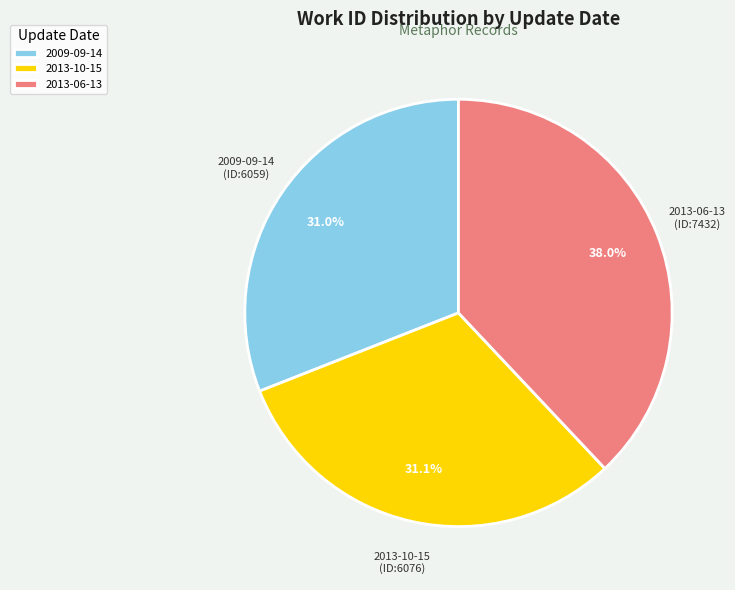

How much of the chart is everything except 2013-06-13?

62.0%